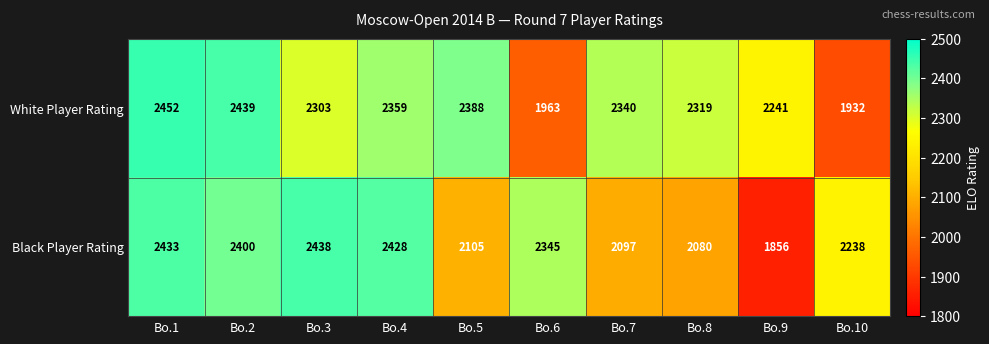

Reading right to left, extract all data points from this chart.

White Player Rating: 1932	2241	2319	2340	1963	2388	2359	2303	2439	2452
Black Player Rating: 2238	1856	2080	2097	2345	2105	2428	2438	2400	2433